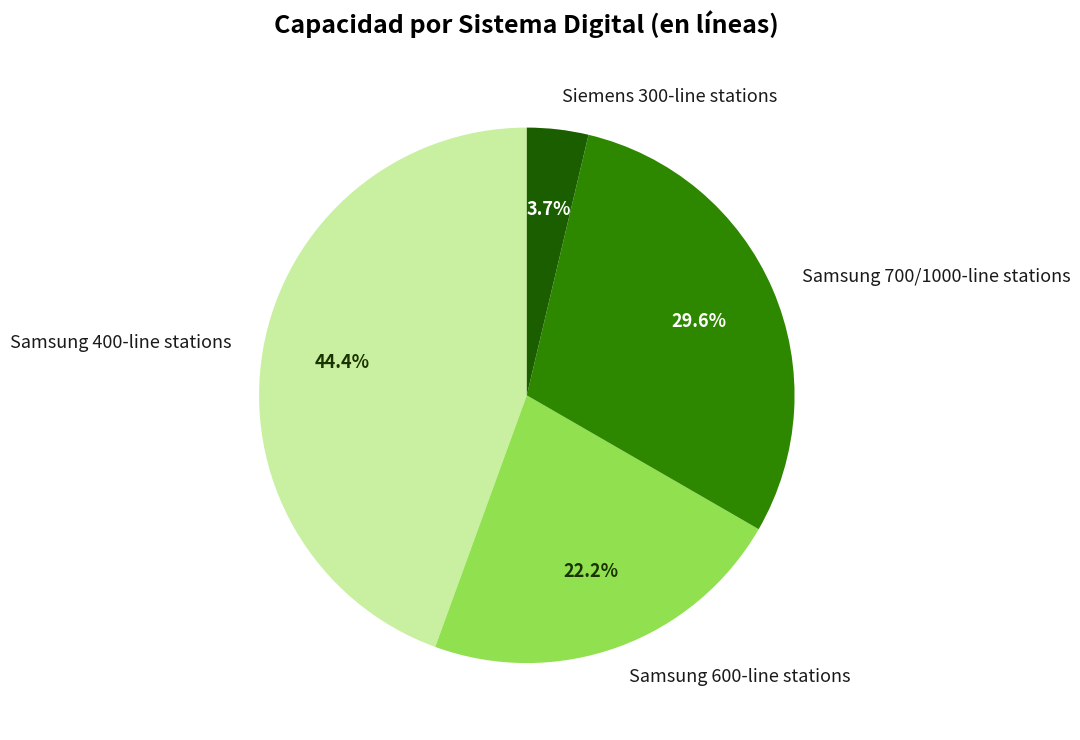

Between Samsung 600-line stations and Samsung 400-line stations, which is larger?

Samsung 400-line stations